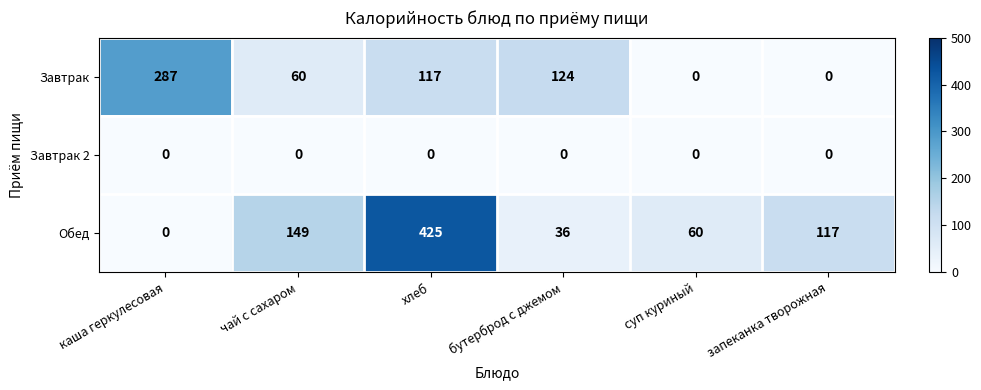

At which category is the sum across all series the highest?

хлеб